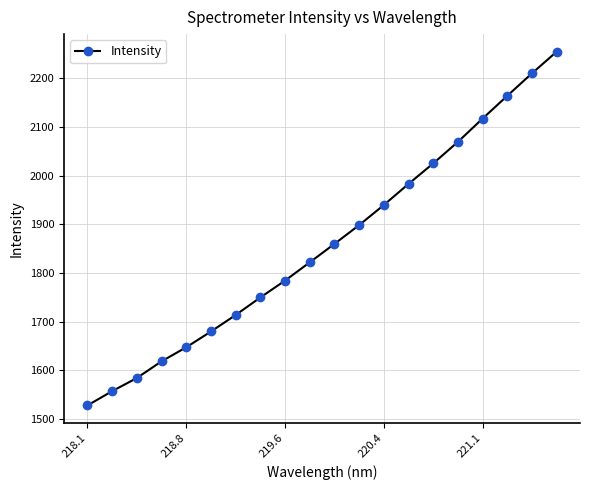

What is the value of the 17th point from the left?

2116.9